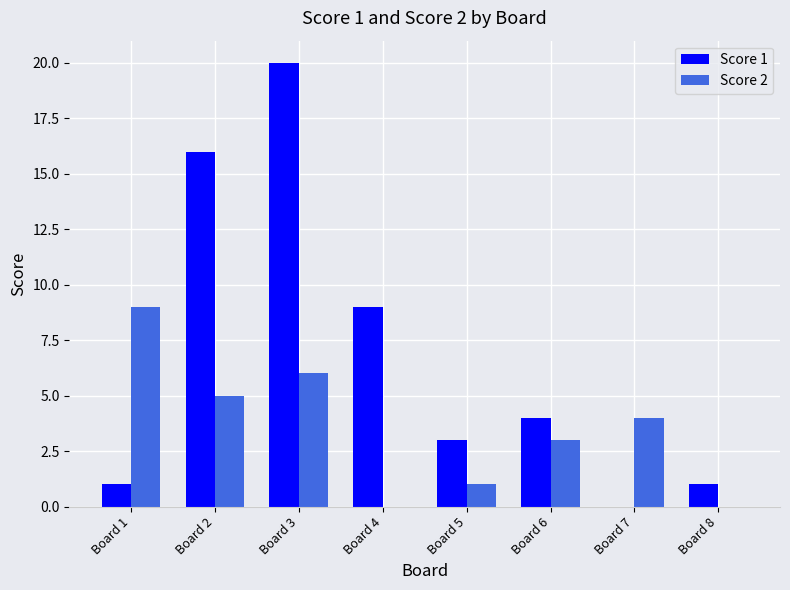

Which series has the largest range (max minus min)?

Score 1